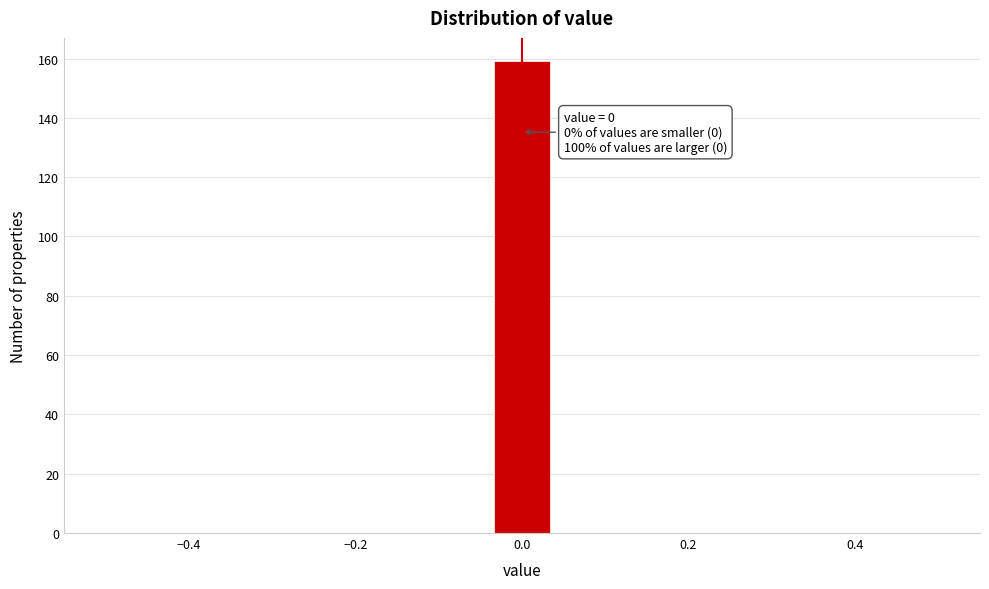

Around what value on the x-axis is the tallest bar? Give the approximate position of its centre, as read against the axis.

0.00